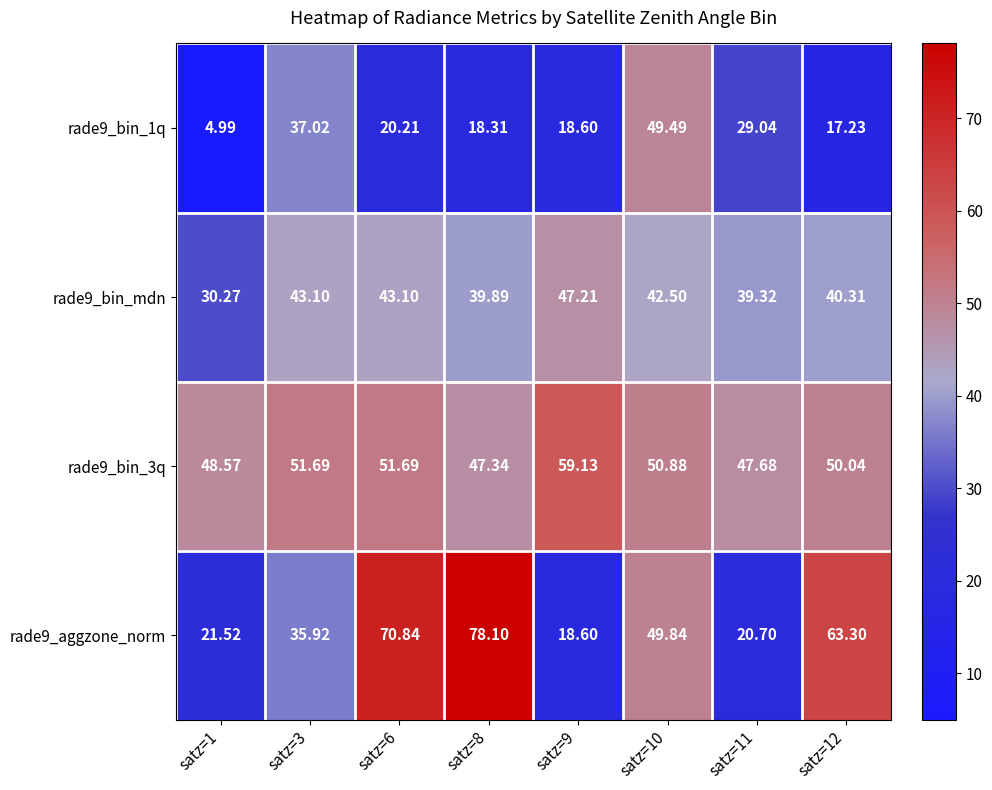

Is the value of rade9_bin_3q at satz=11 greater than the value of rade9_aggzone_norm at satz=11?

Yes